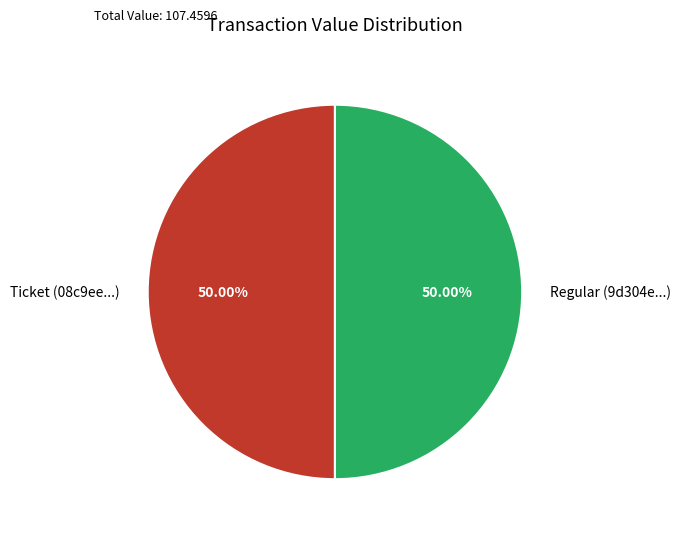

How many segments does this pie chart have?

2